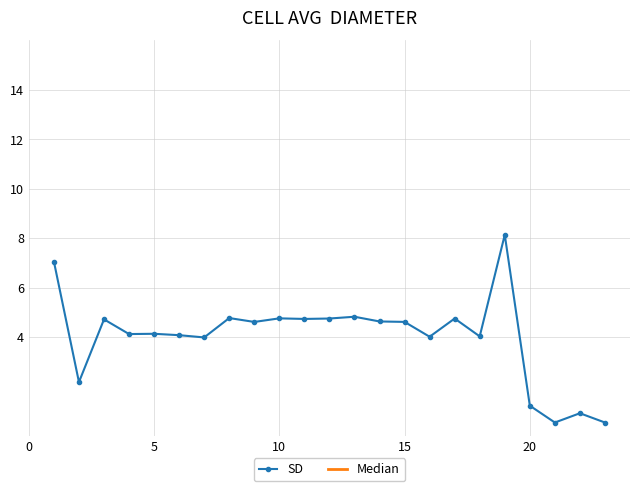

What is the highest value of the SD series?

8.1